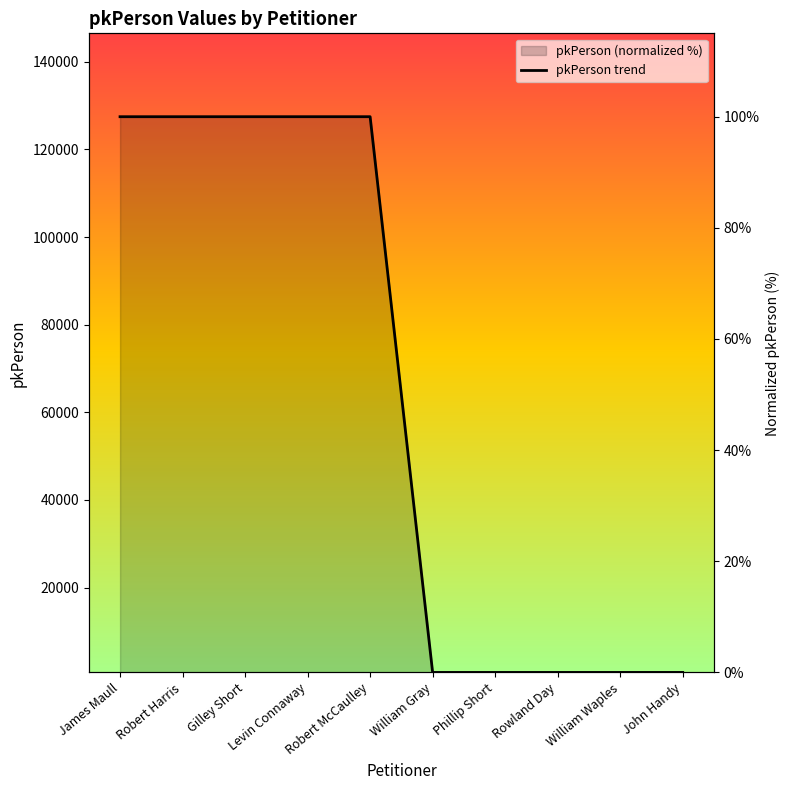

What position from the left is Robert McCaulley?

5